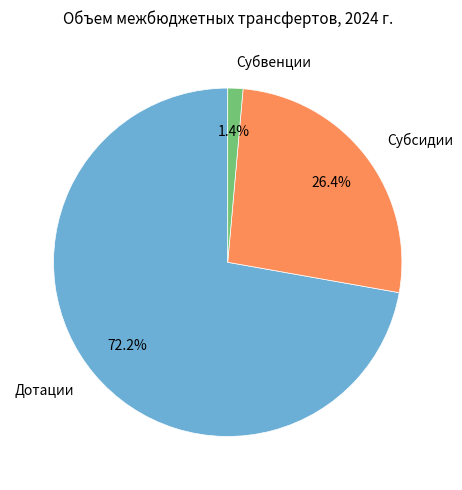

Which has a higher value, Дотации or Субсидии?

Дотации